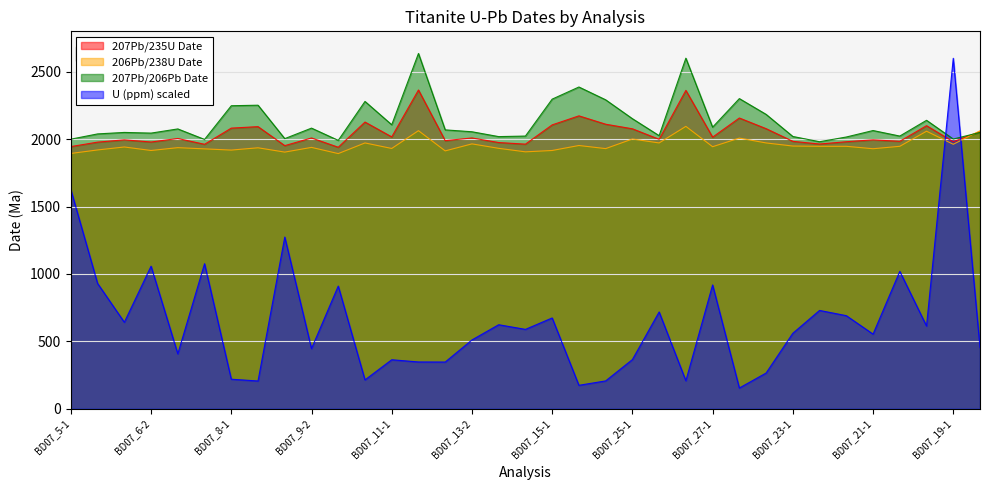

What are all the series names shown in the legend?

207Pb/235U Date, 206Pb/238U Date, 207Pb/206Pb Date, U (ppm) scaled